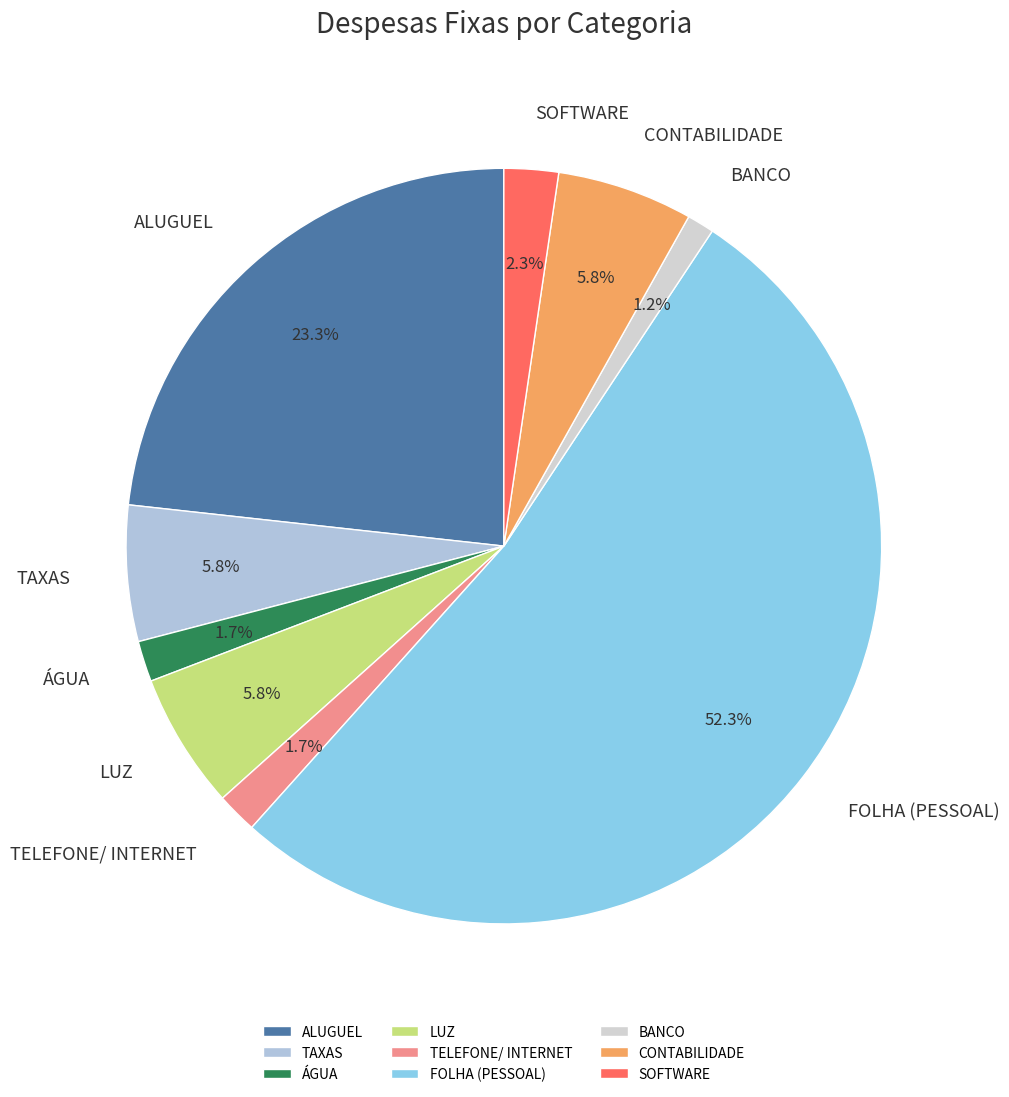

Do LUZ and SOFTWARE together represent more than half of the pie?

No